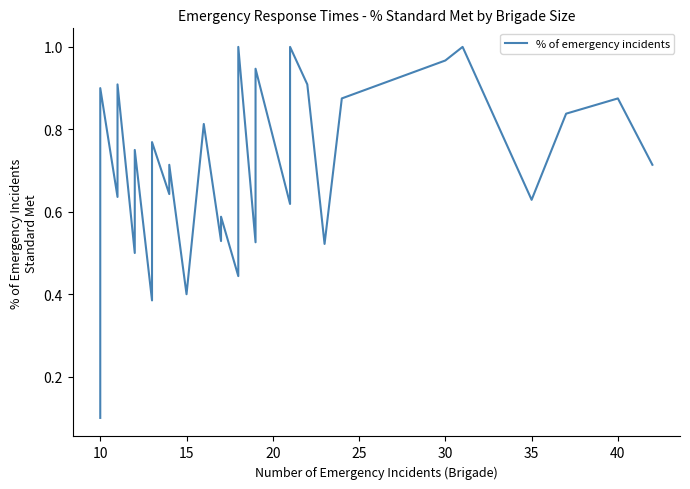

How many data points does each series have?

35